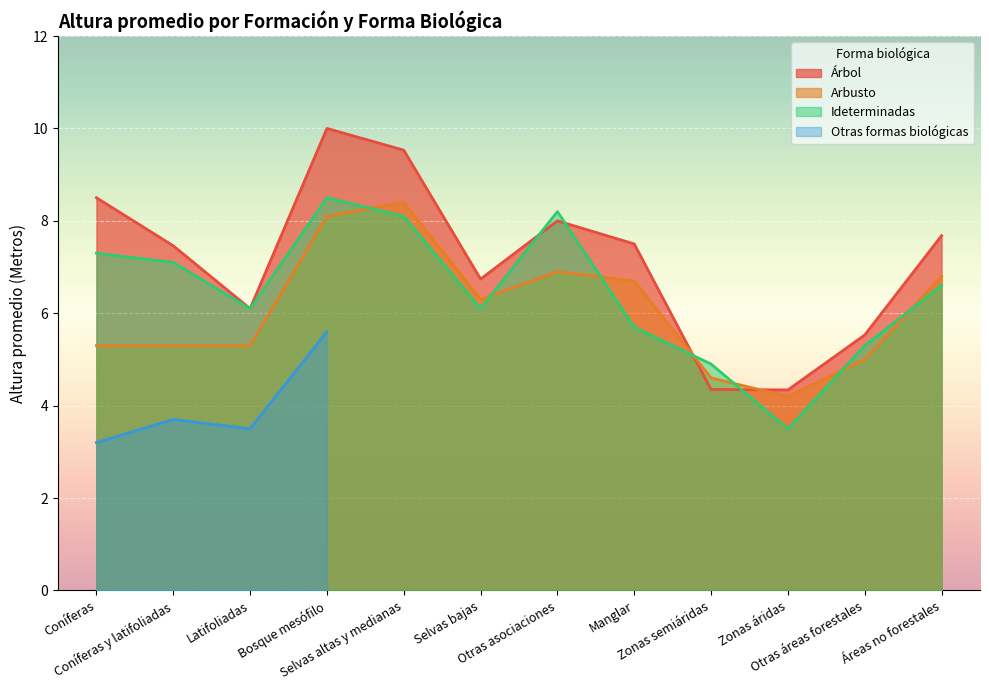

Which series has the largest total across all categories?

Árbol